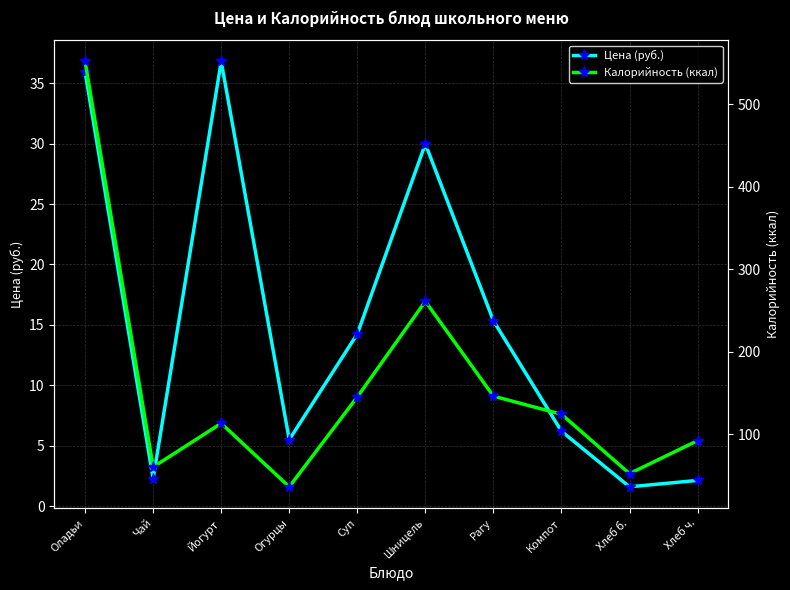

At which label does Цена (руб.) reach its minimum?

Хлеб б.